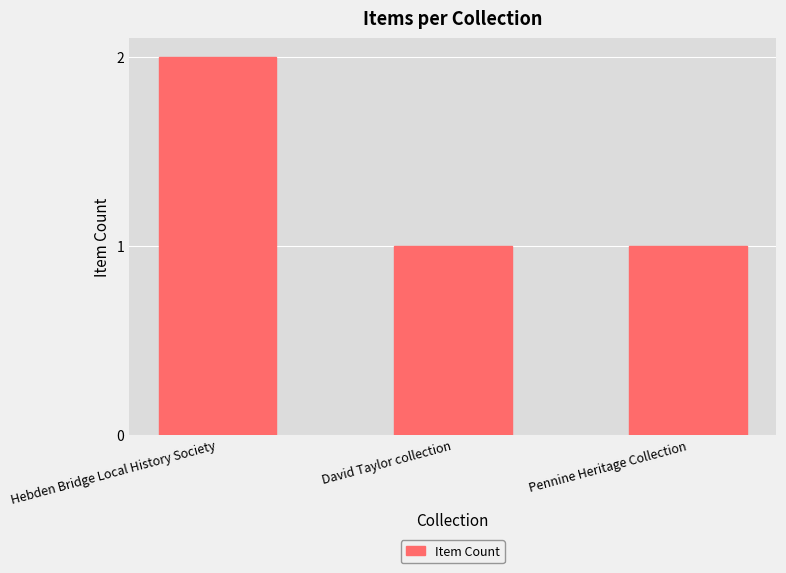

The value at Pennine Heritage Collection is 1. True or false?

True